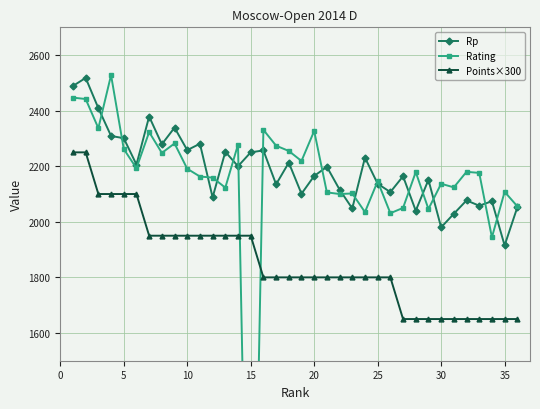

True or false: Rp has more than 2 interior local peaks.

True